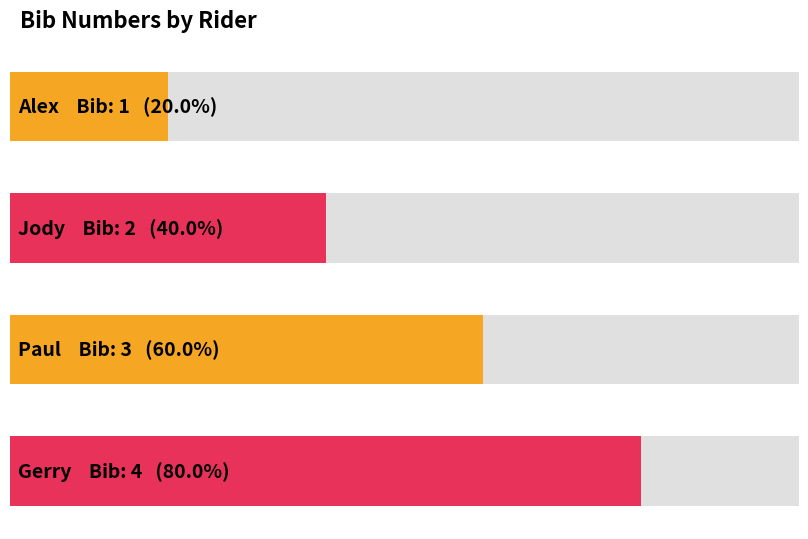

Reading left to right, extract all data points from this chart.

1	2	3	4